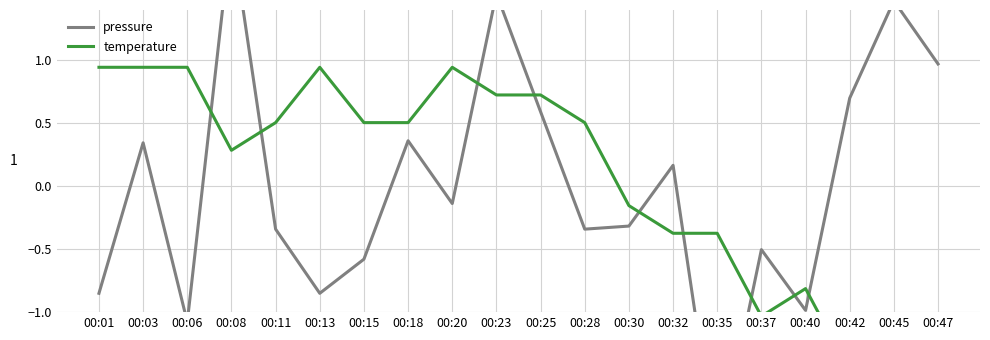

How many lines are shown in the chart?

2